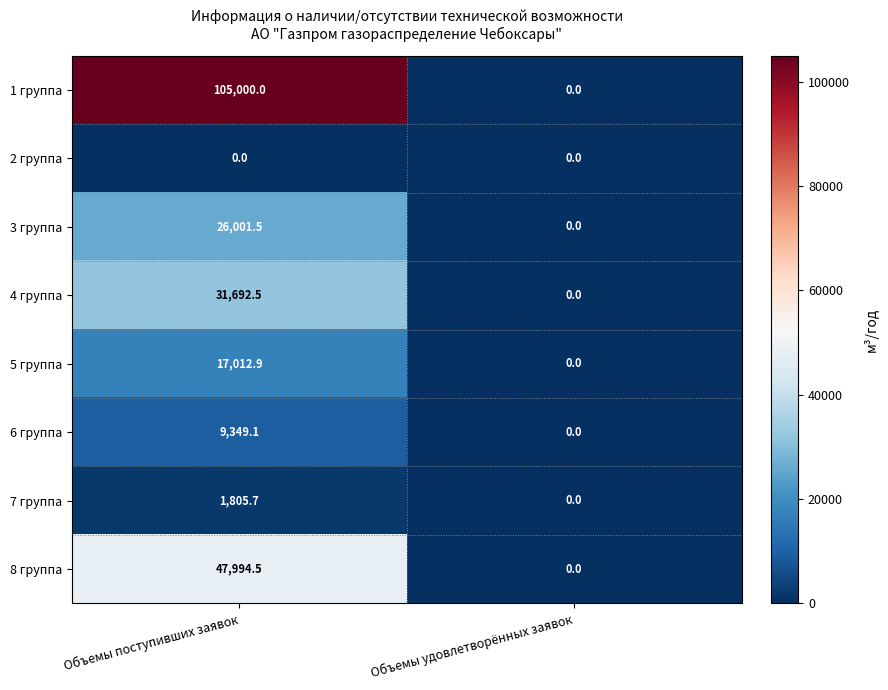

Which series changed the most between Объемы поступивших заявок and Объемы удовлетворённых заявок?

1 группа